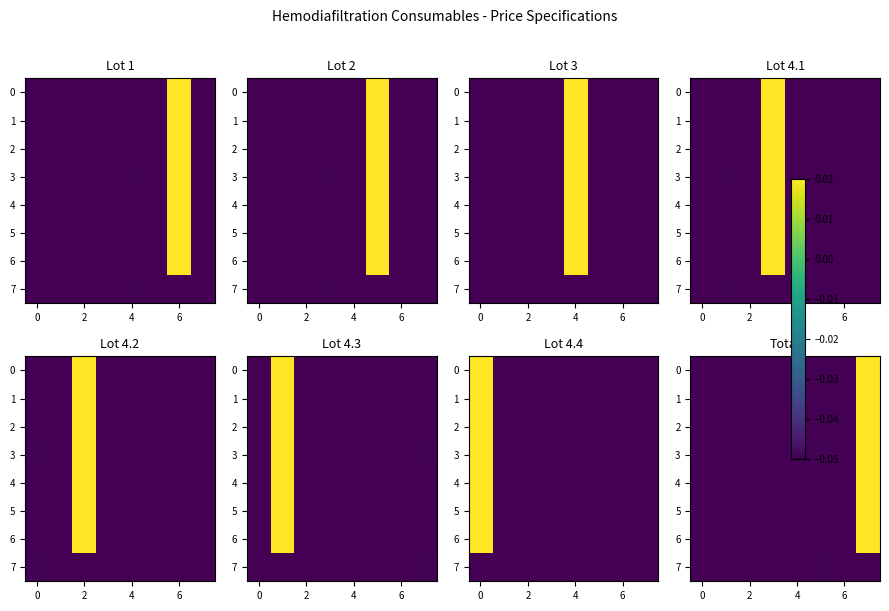

How many data points in 3 are above 0?

1